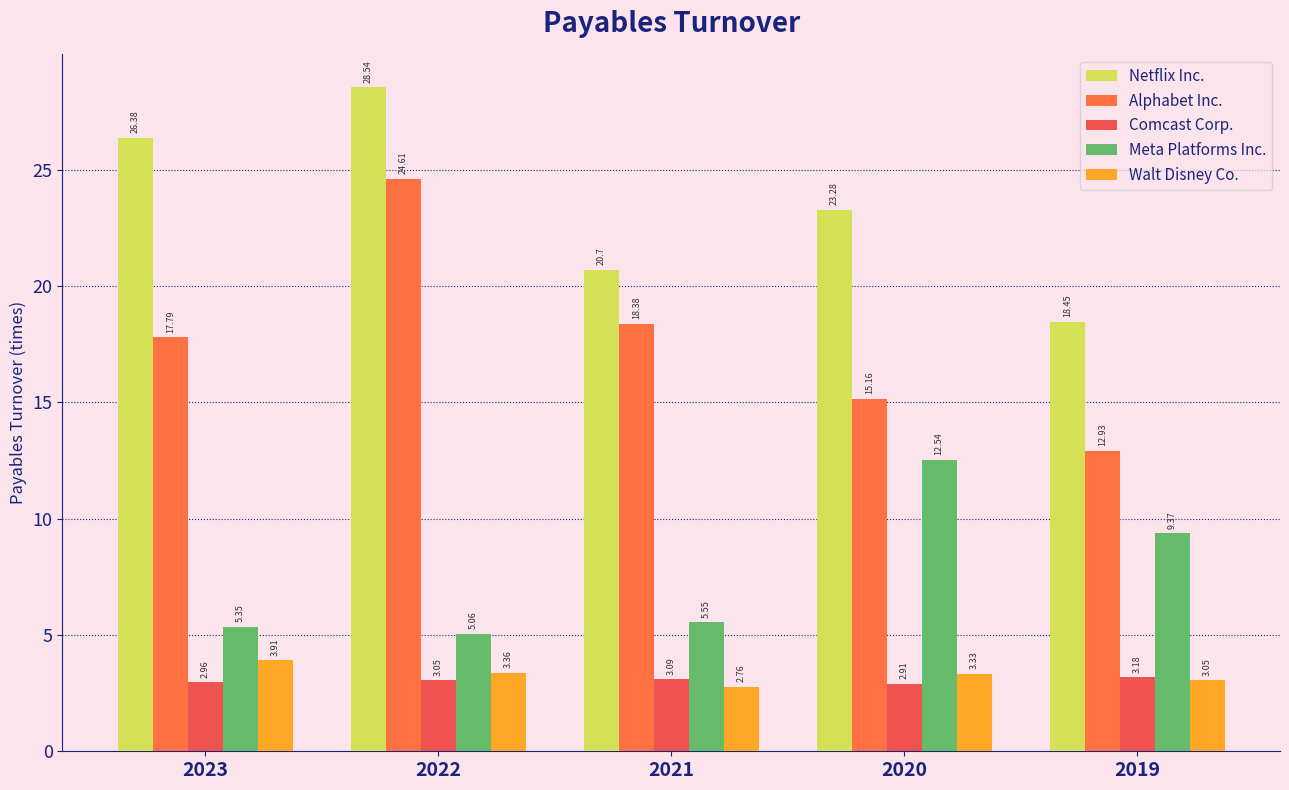

Is it true that Comcast Corp. equals 3.2 at 2019?

True